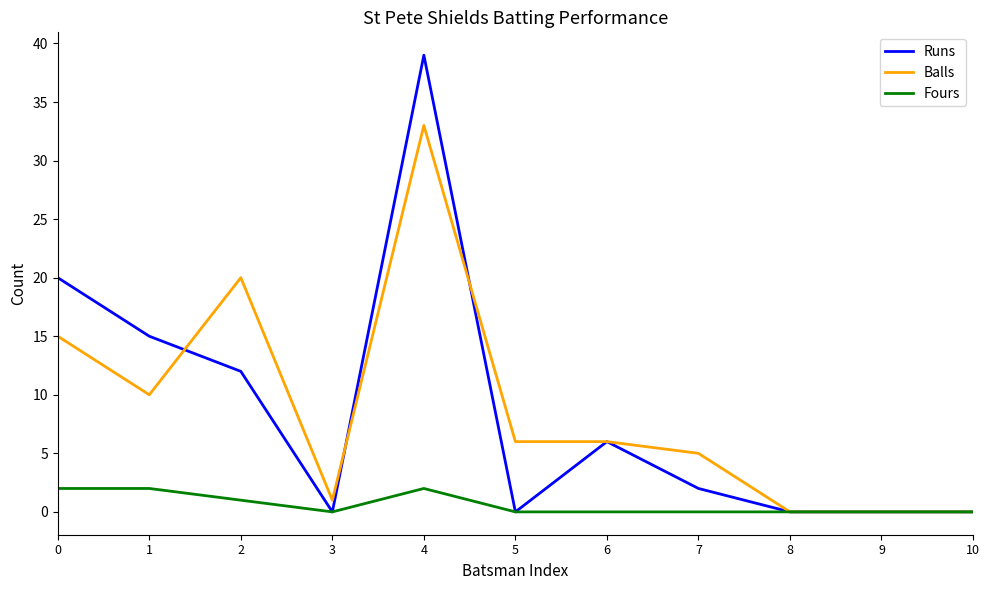

The Runs series shows 6 at 6. True or false?

True